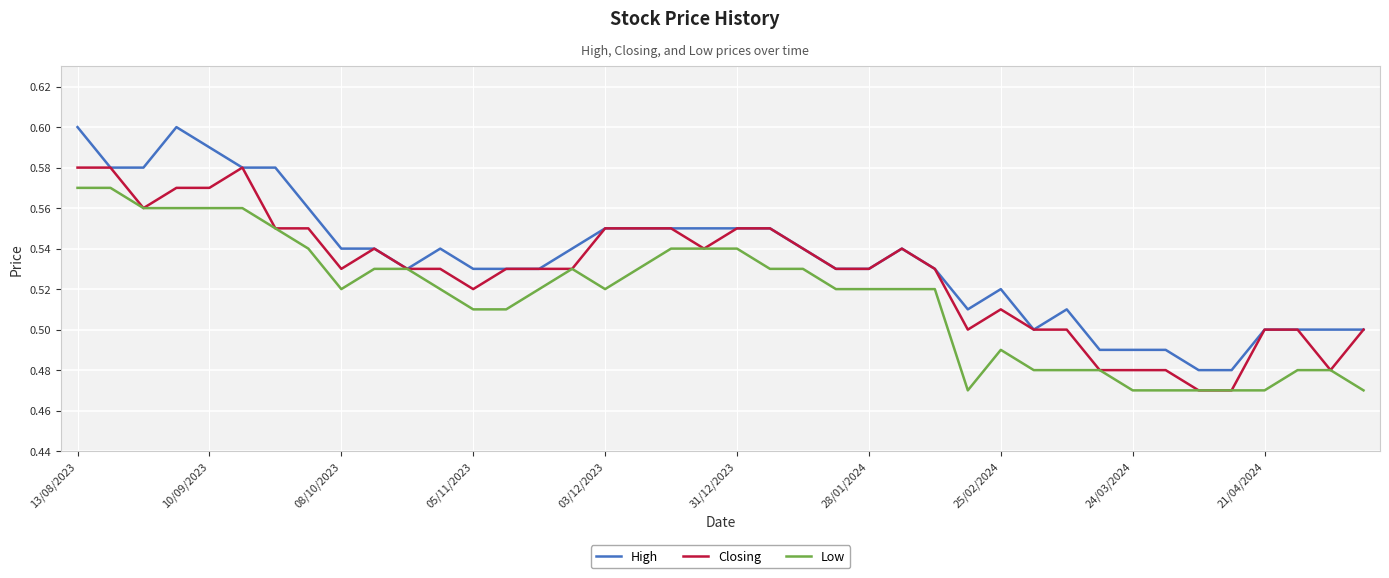

Which series has the widest spread of values?

High